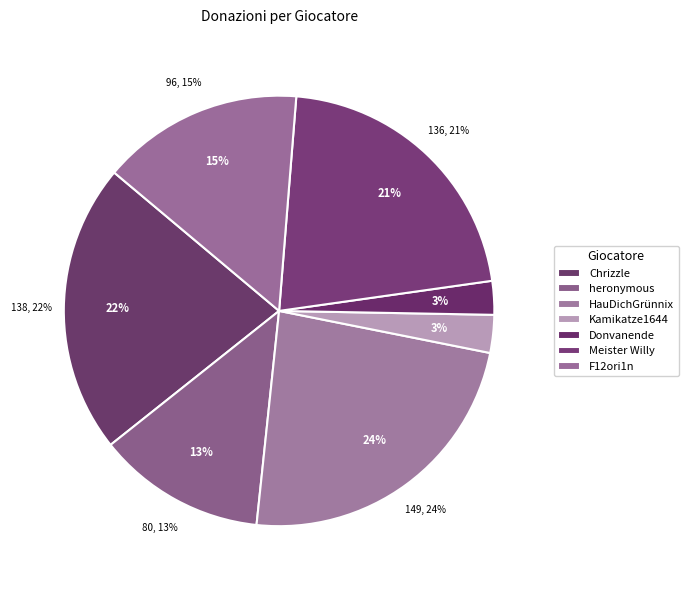

Is it true that Kamikatze1644 is 1% of the pie?

False